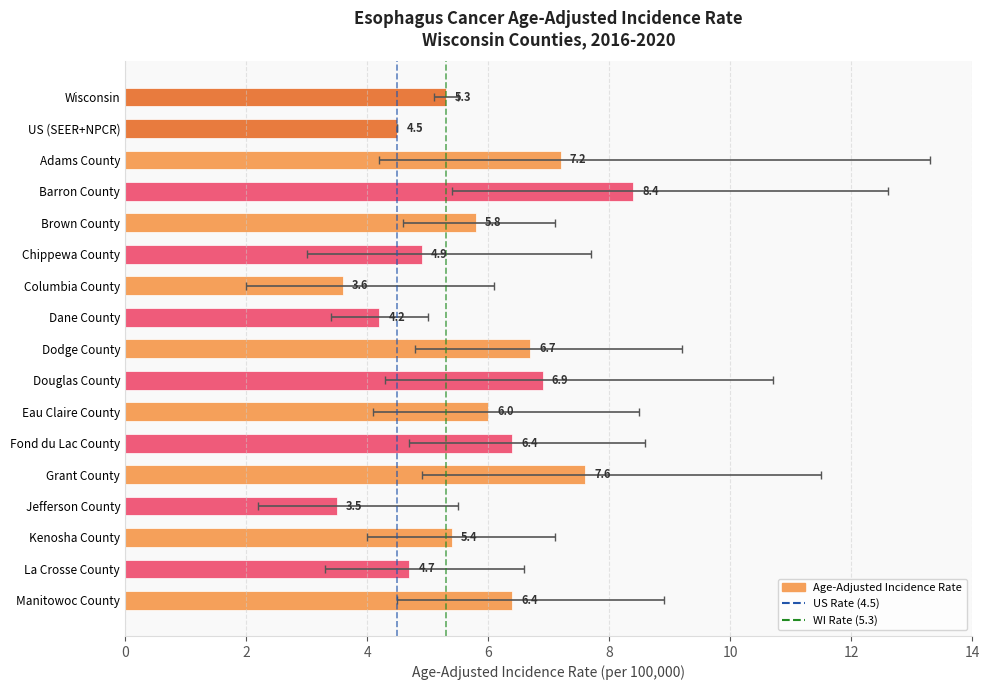

How many data points are less than 5?

6